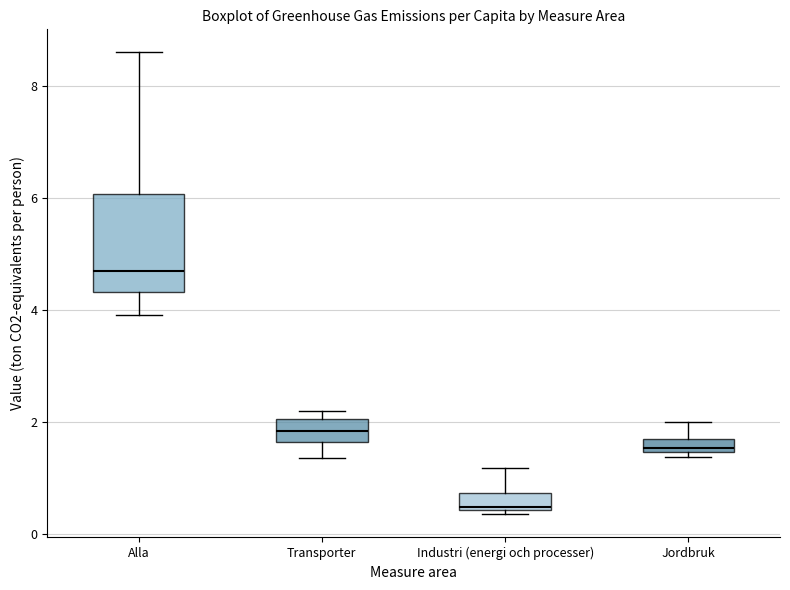

Which box is the tallest, from its lower edge to its upper edge?

Alla